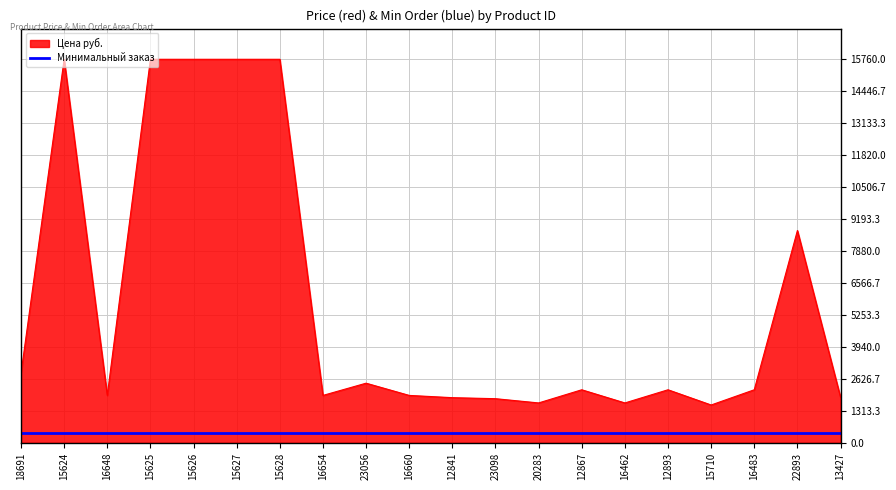

The Минимальный заказ series shows 394.0 at 22893. True or false?

True